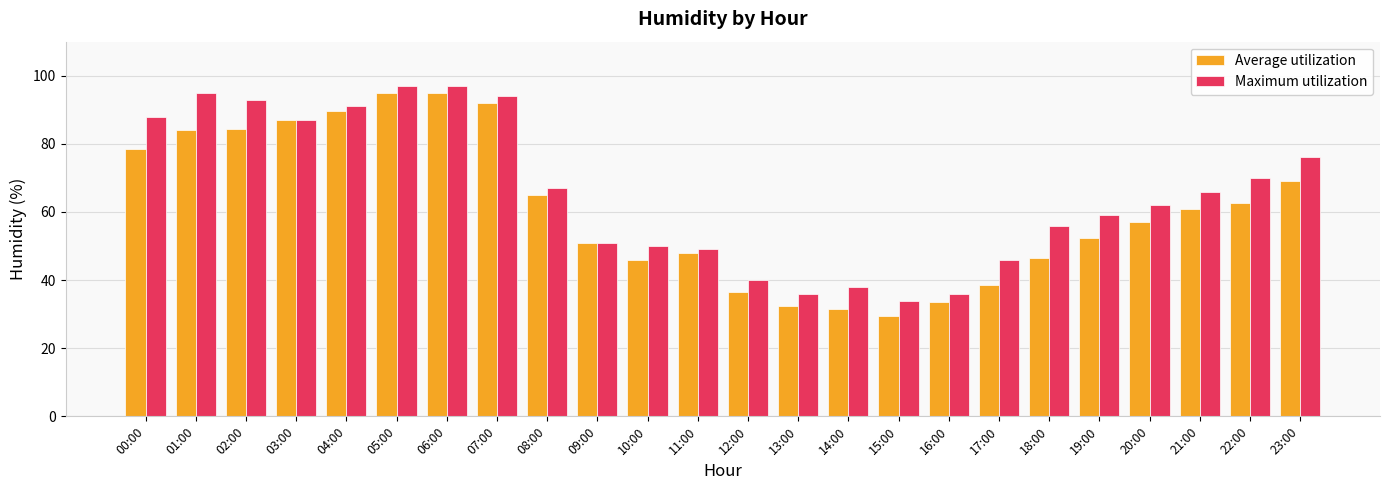

What is the difference between the maximum and minimum values in the Maximum utilization series?

63.0